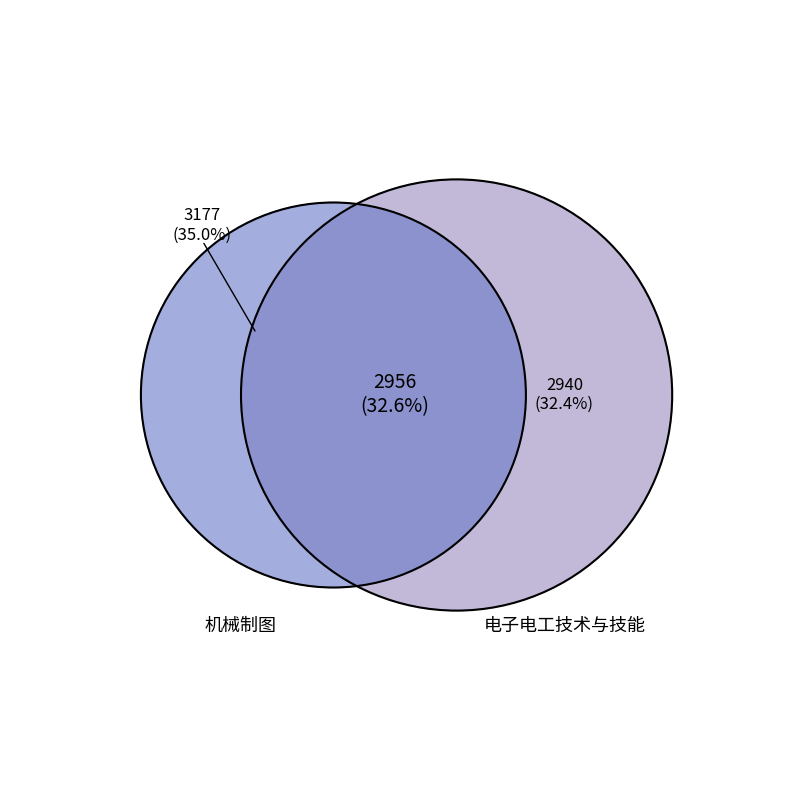

Is there a majority slice in this chart?

No